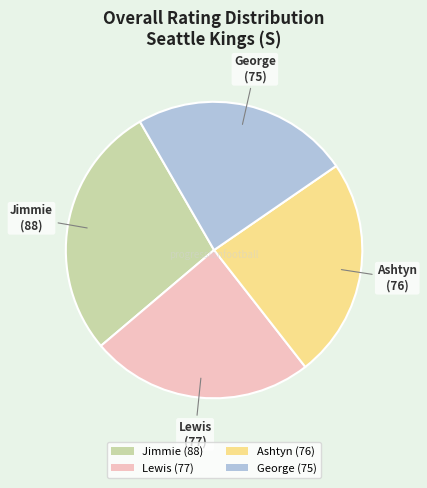

Does Ashtyn (76) account for over 50% of the chart?

No